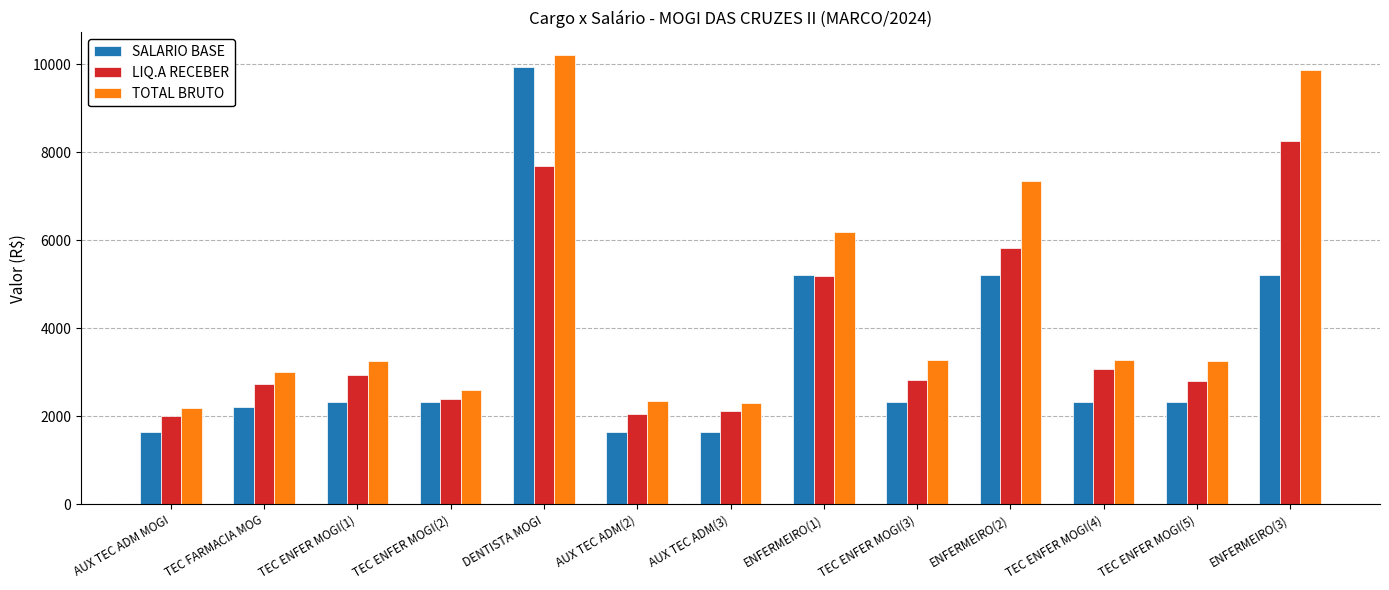

True or false: LIQ.A RECEBER has a value of 2820.1 at TEC ENFER MOGI(3).

True